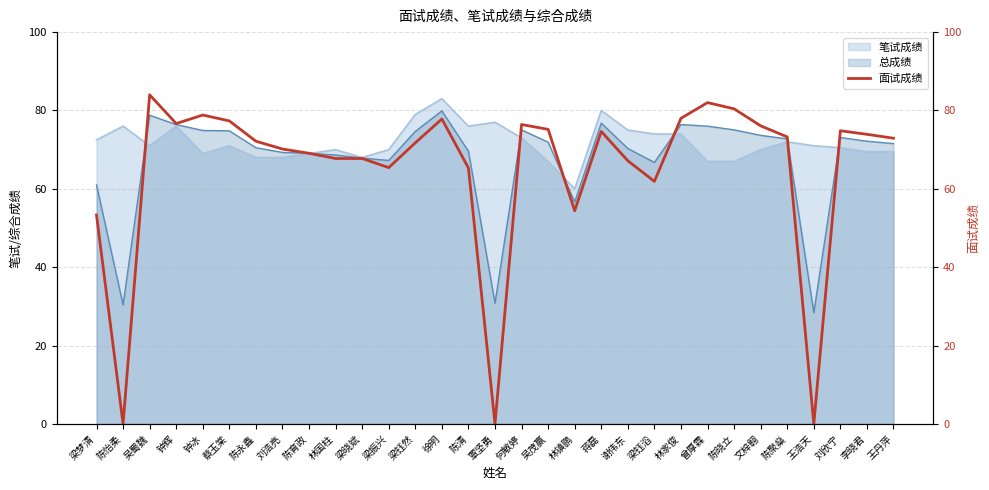

What is the difference between the maximum and second lowest values?

84.0